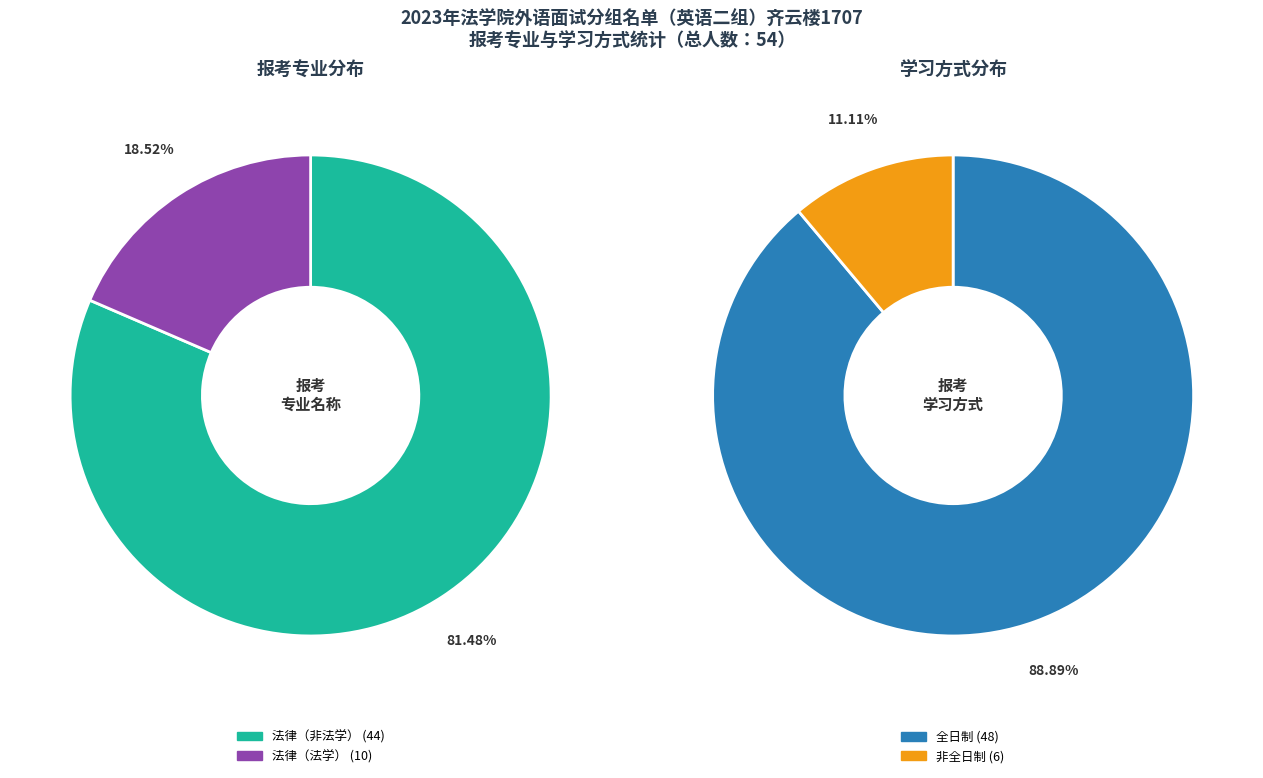

Count the number of slices in the pie.

2